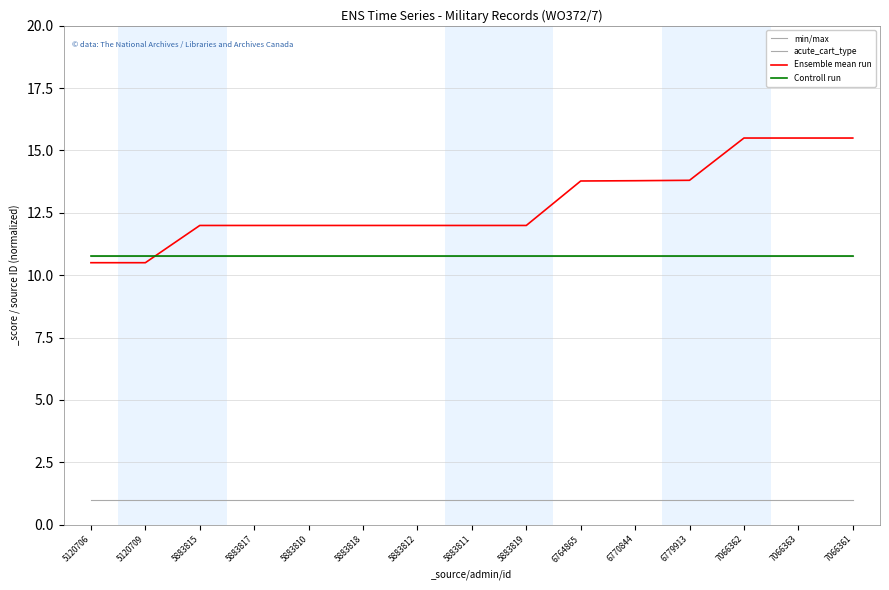

List the series in order of their peak value, lowest first.

acute_cart_type, min/max, Controll run, Ensemble mean run